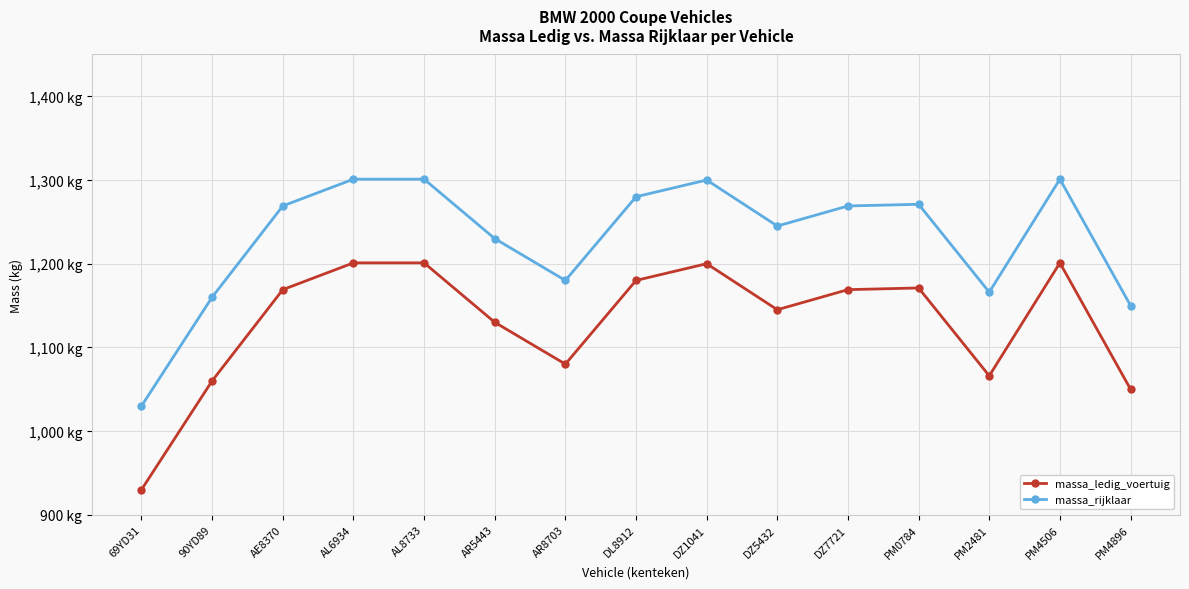

Rank the series at DZ1041 from lowest to highest value.

massa_ledig_voertuig, massa_rijklaar